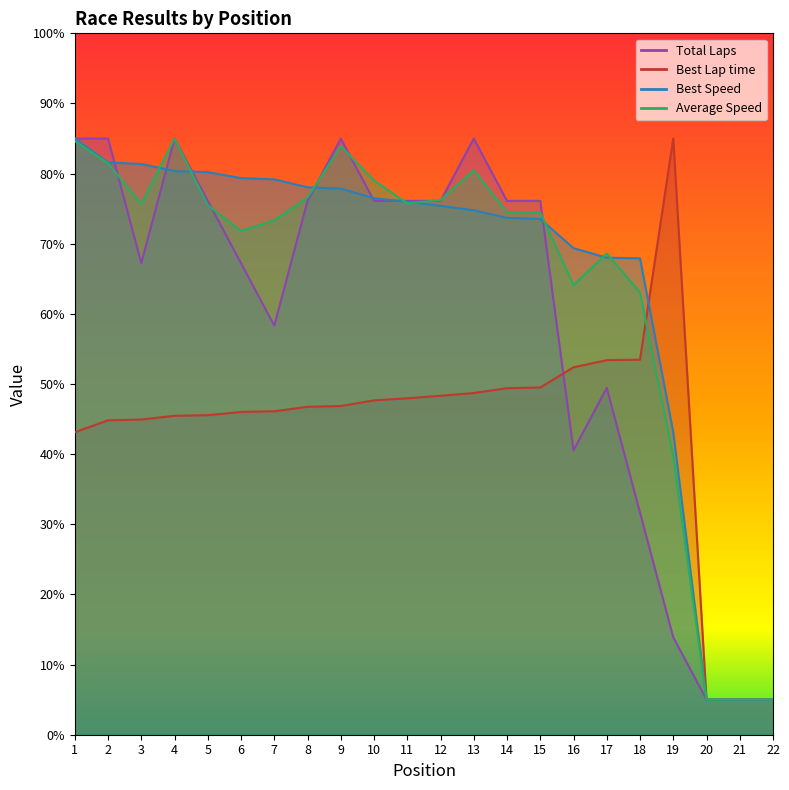

True or false: Best Speed has more than 2 points higher than both neighbors.

False